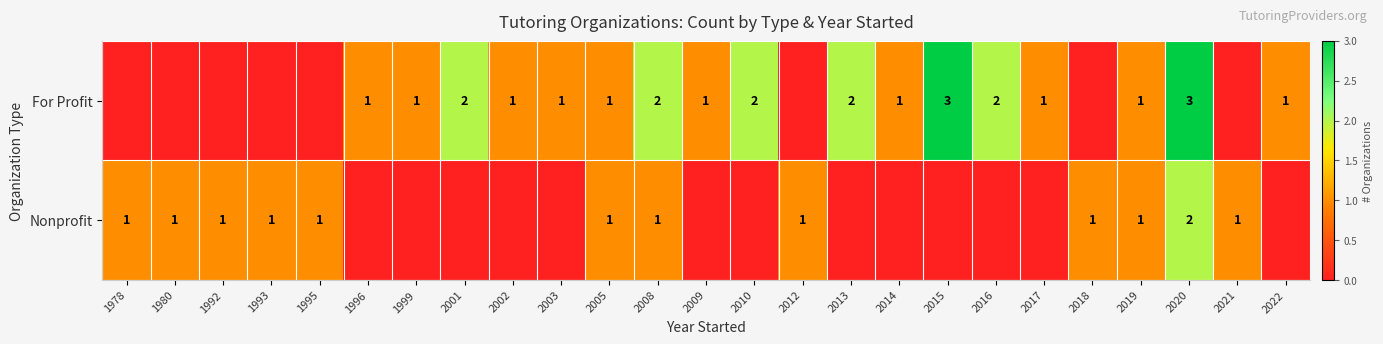

The Nonprofit series shows 1 at 1992. True or false?

True